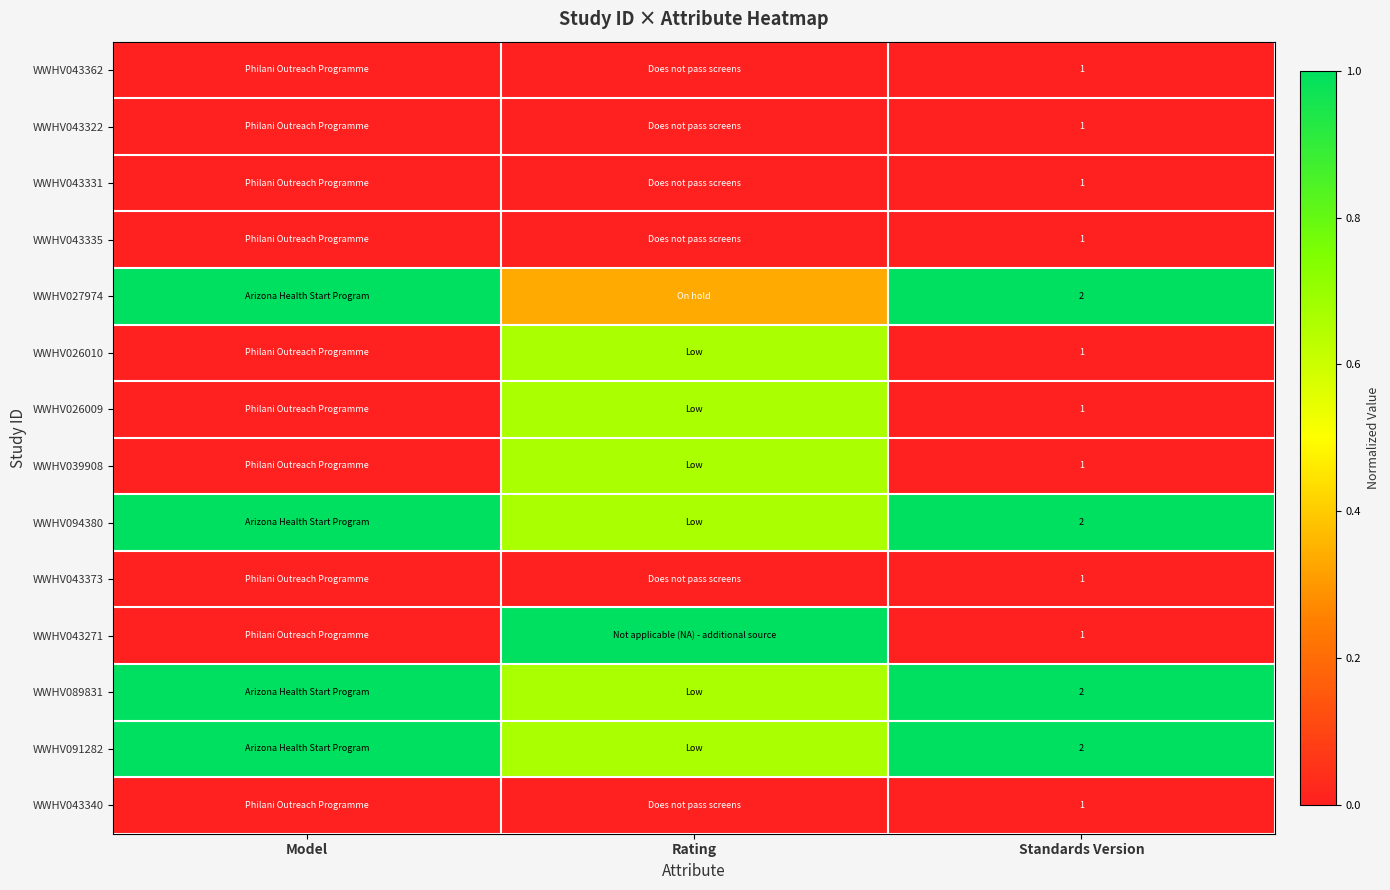

Is the value of WWHV091282 at Standards Version greater than the value of WWHV043322 at Standards Version?

Yes